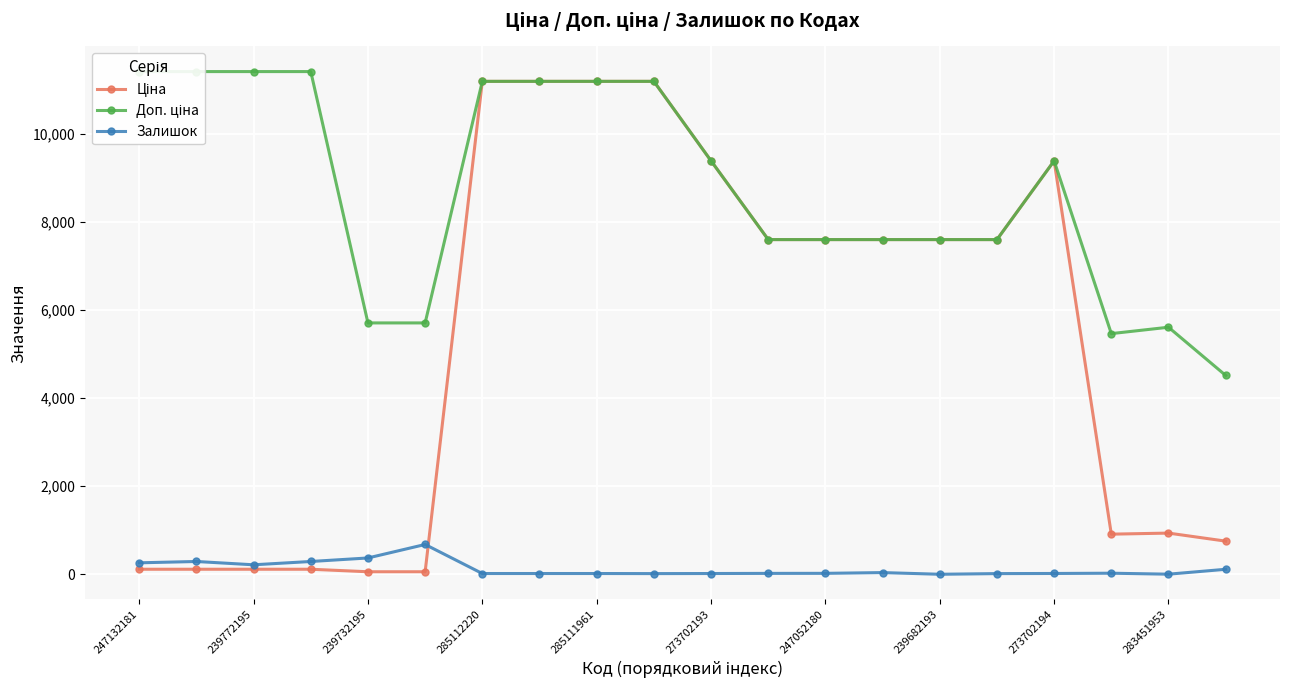

What is the maximum value for Залишок?

676.0